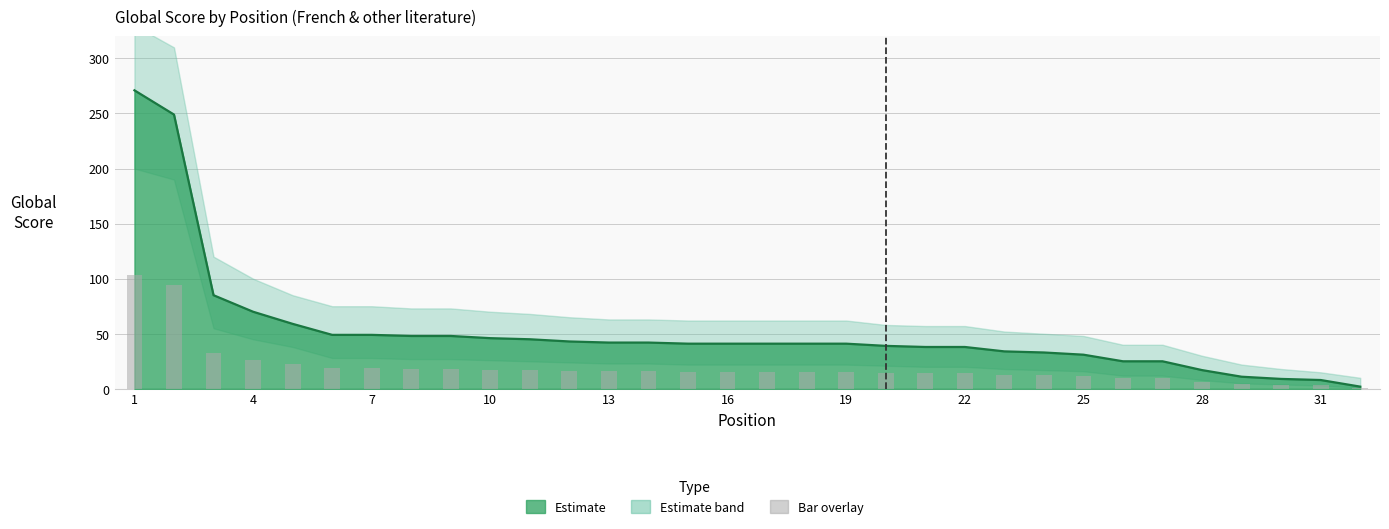

At which label does Global Score Lower reach its minimum?

32